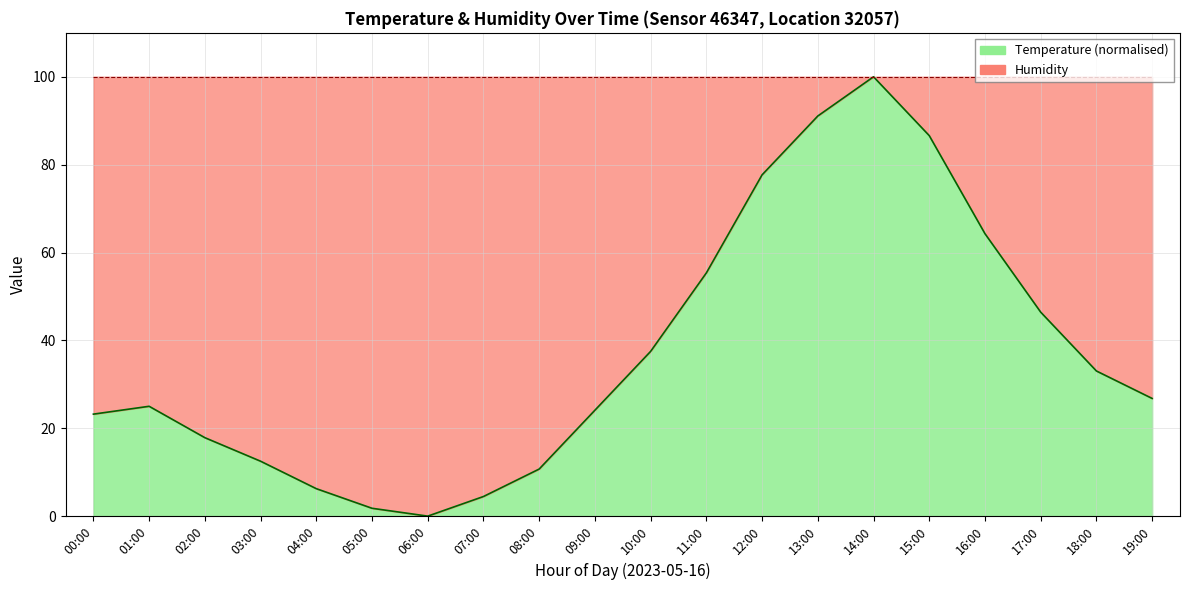

What is the label of the 18th point from the right?

02:00